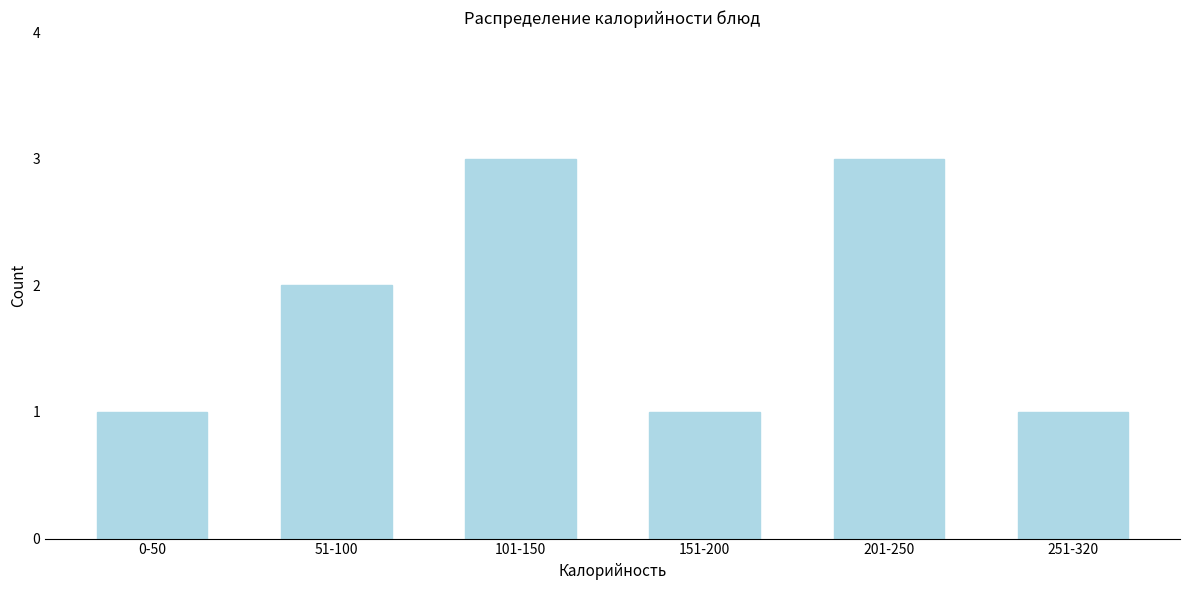

Reading left to right, list all the values displayed in this chart.

1	2	3	1	3	1